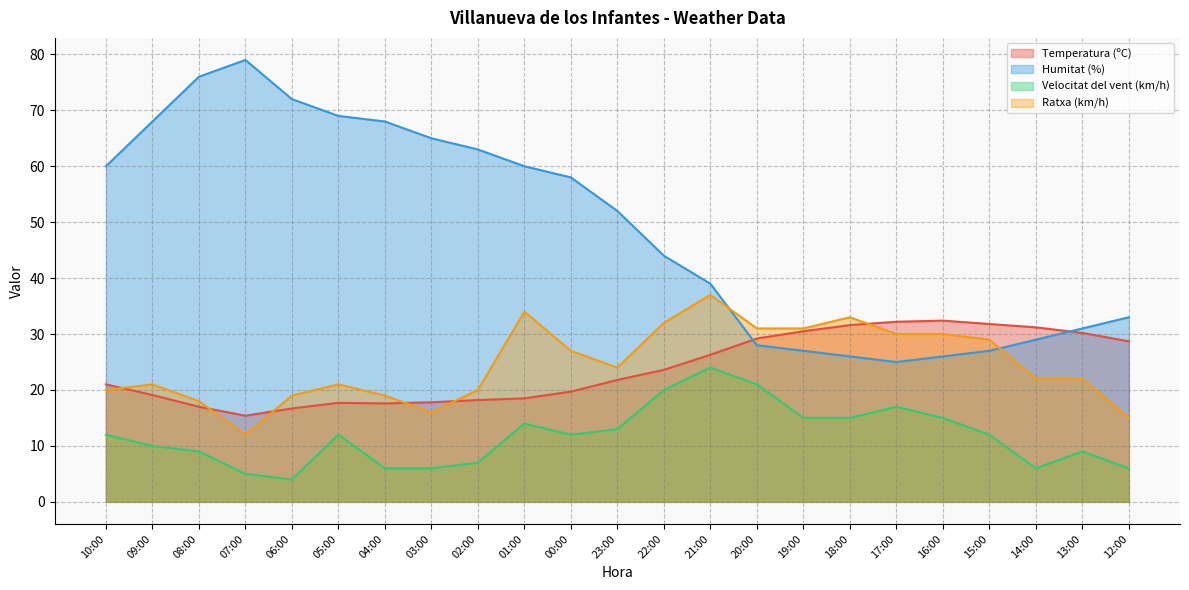

Is it true that Temperatura (ºC) equals 6.9 at 09:00?

False